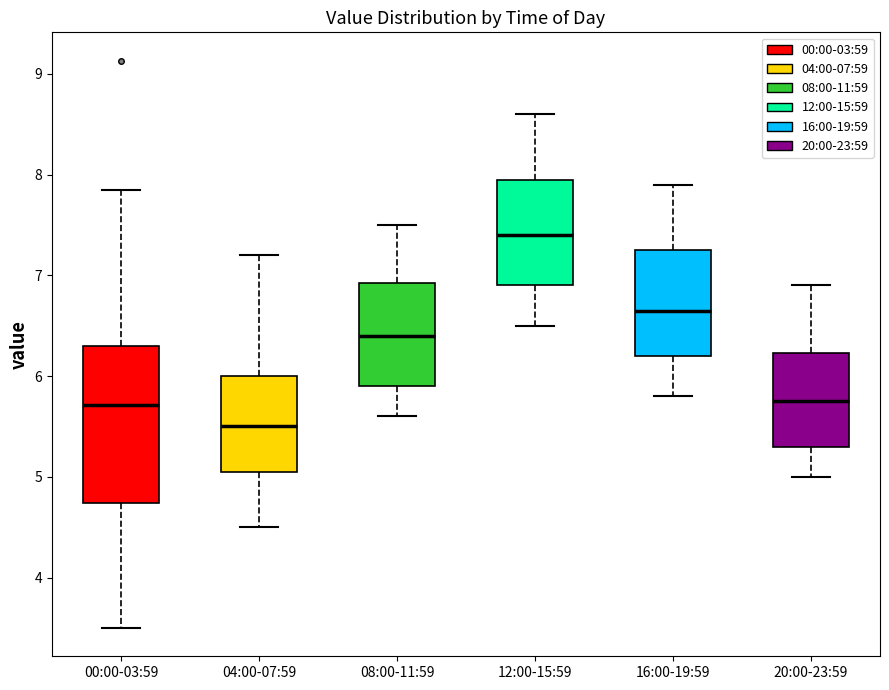

Reading left to right, read every box against the y-axis: the position of its median line, the range the box covers, and the ends of its whiskers. The values are not printed on the chart, so give them approximately, as read against the axis.

00:00-03:59: median 5.7, box 4.7 to 6.3, whiskers 3.5 to 7.9
04:00-07:59: median 5.5, box 5.1 to 6.0, whiskers 4.5 to 7.2
08:00-11:59: median 6.4, box 5.9 to 6.9, whiskers 5.6 to 7.5
12:00-15:59: median 7.4, box 6.9 to 8.0, whiskers 6.5 to 8.6
16:00-19:59: median 6.7, box 6.2 to 7.3, whiskers 5.8 to 7.9
20:00-23:59: median 5.8, box 5.3 to 6.2, whiskers 5.0 to 6.9